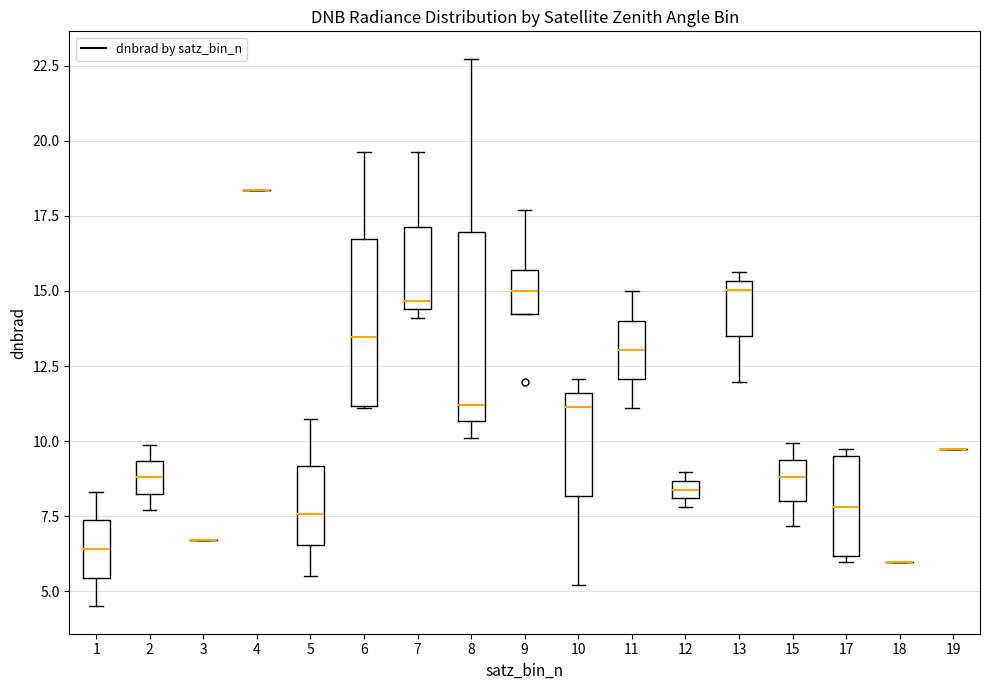

Comparing the boxes themselves (not the whiskers), which one is the tallest?

8